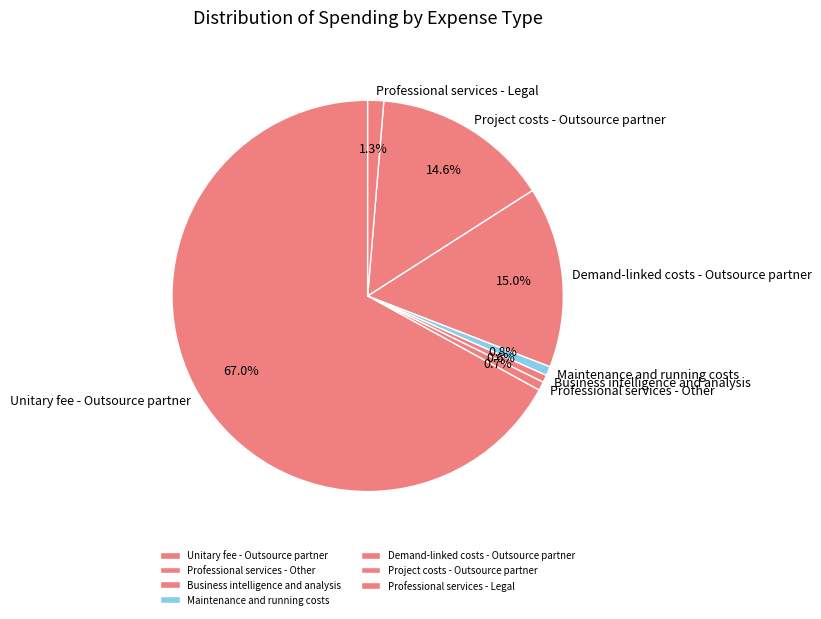

To the nearest percent, what is the difference between the largest and smallest slice percentages?

66%